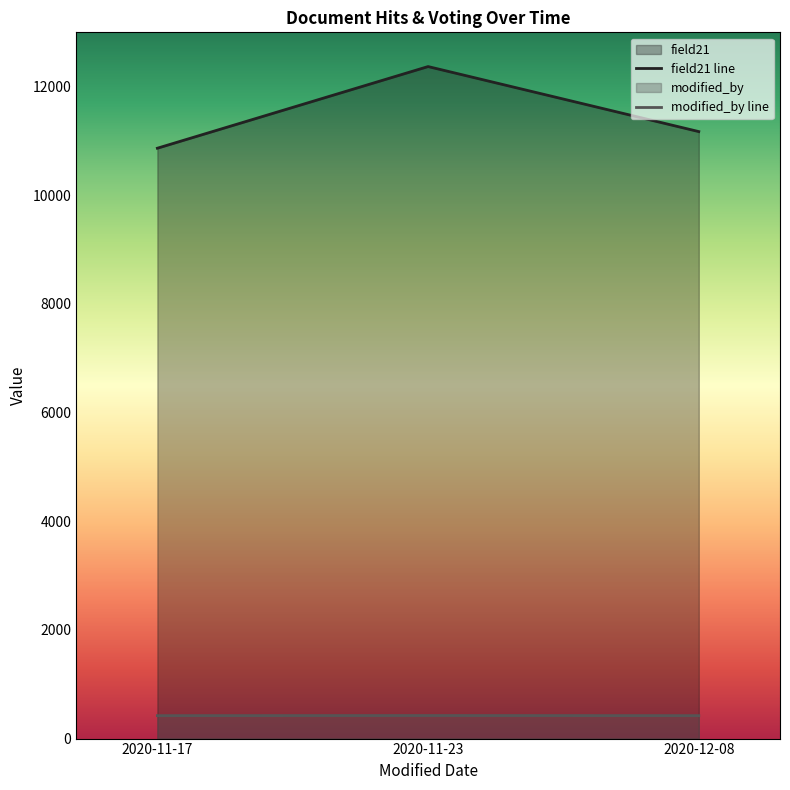

True or false: modified_by has a value of 605 at 2020-12-08.

False